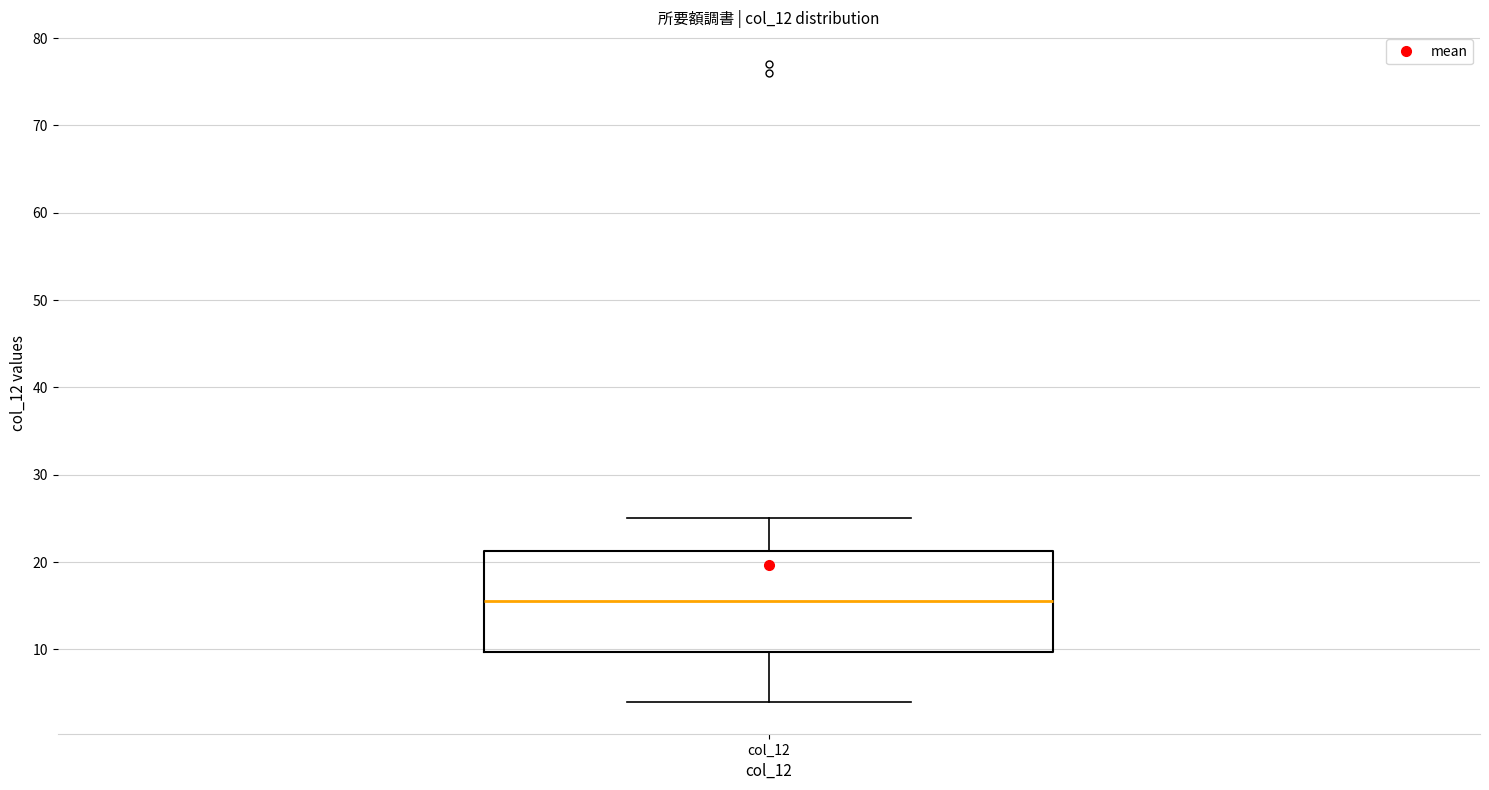

Where does the upper whisker of the box for col_12 end on the y-axis? The values are not printed on the chart, so give them approximately, as read against the axis.

25